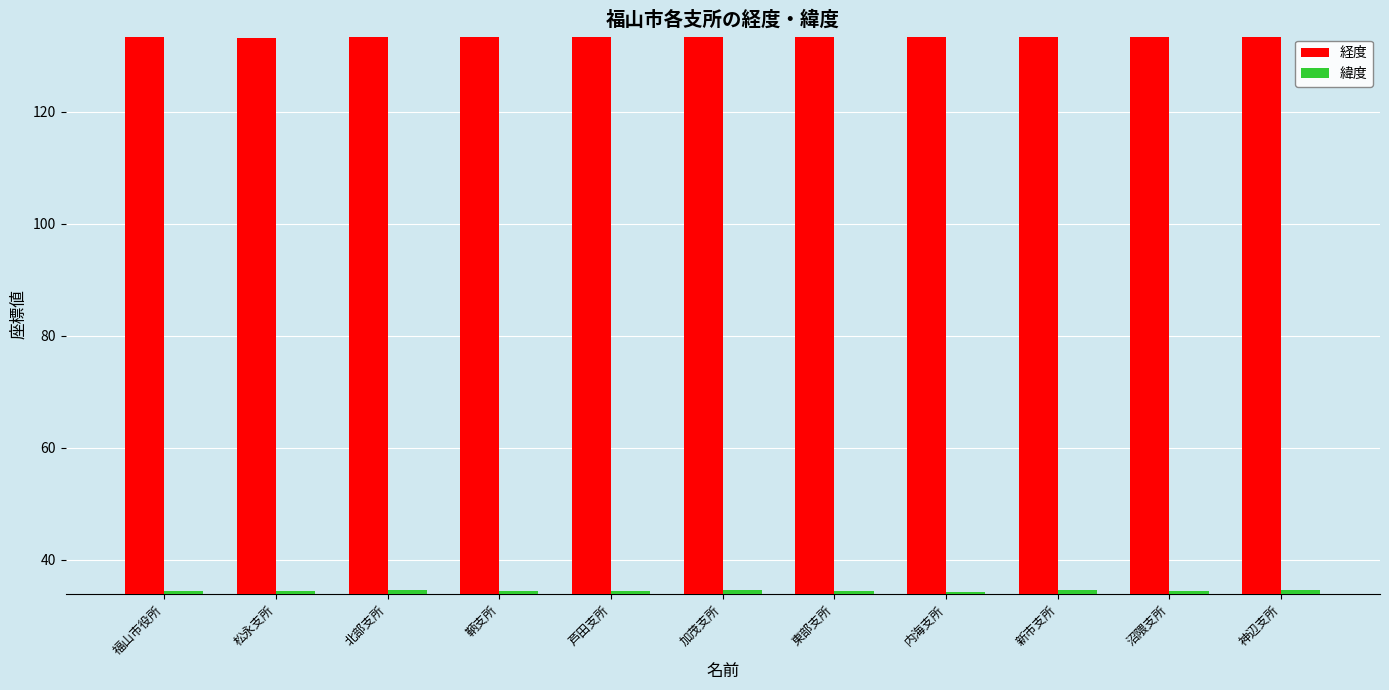

Is it true that 経度 equals 133.3 at 芦田支所?

True